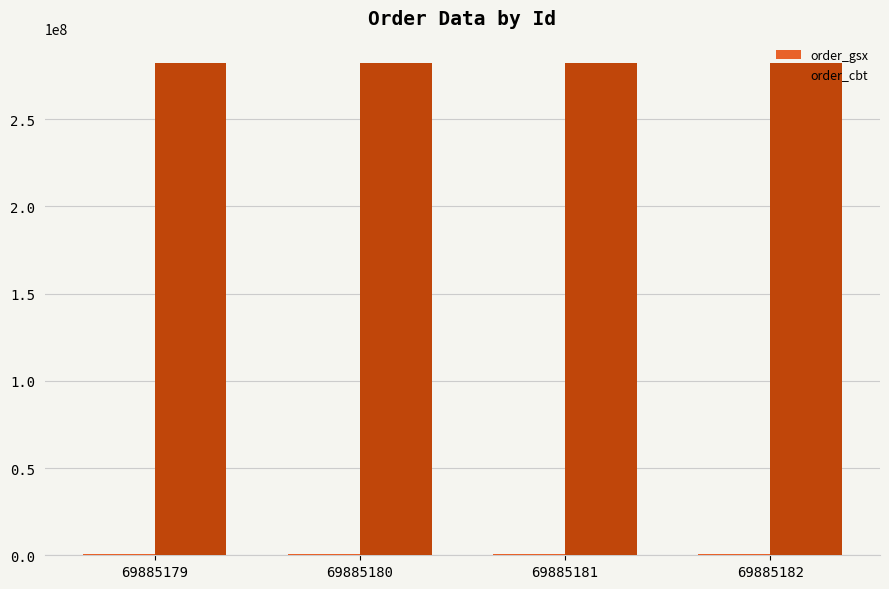

What is the greatest value displayed?

282547822